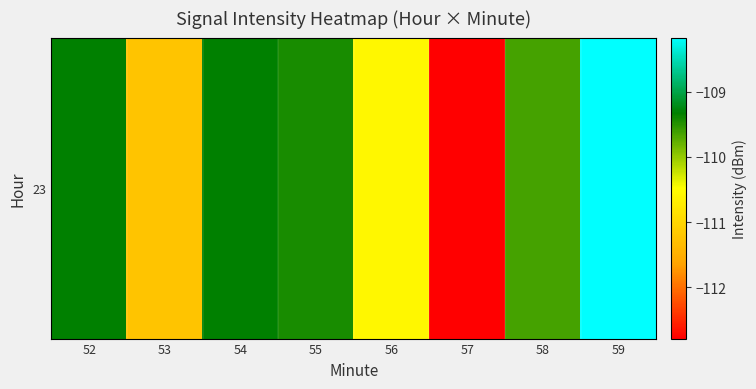

Which category has the lowest value across all series?

57